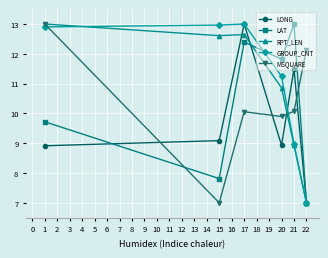

How many GROUP_CNT values are between 8 and 12?

2